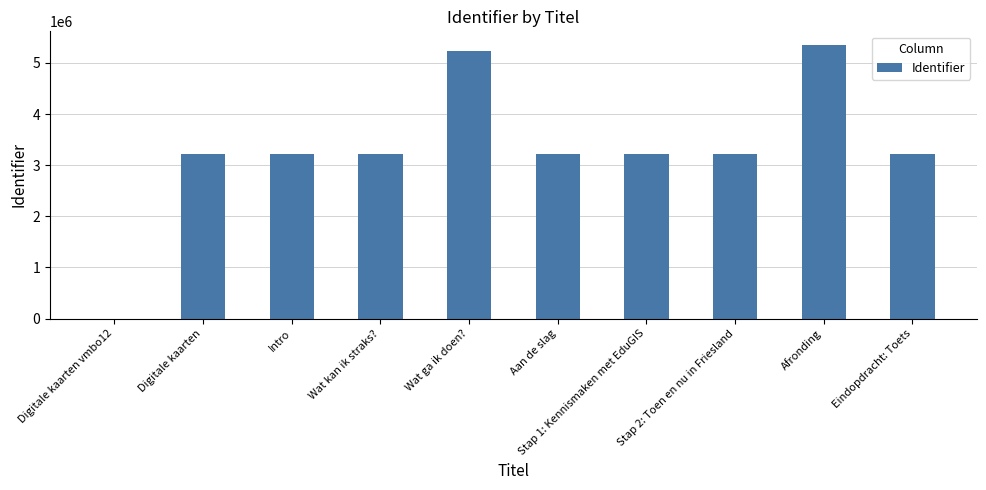

At which category does the chart reach its peak across all series?

Afronding